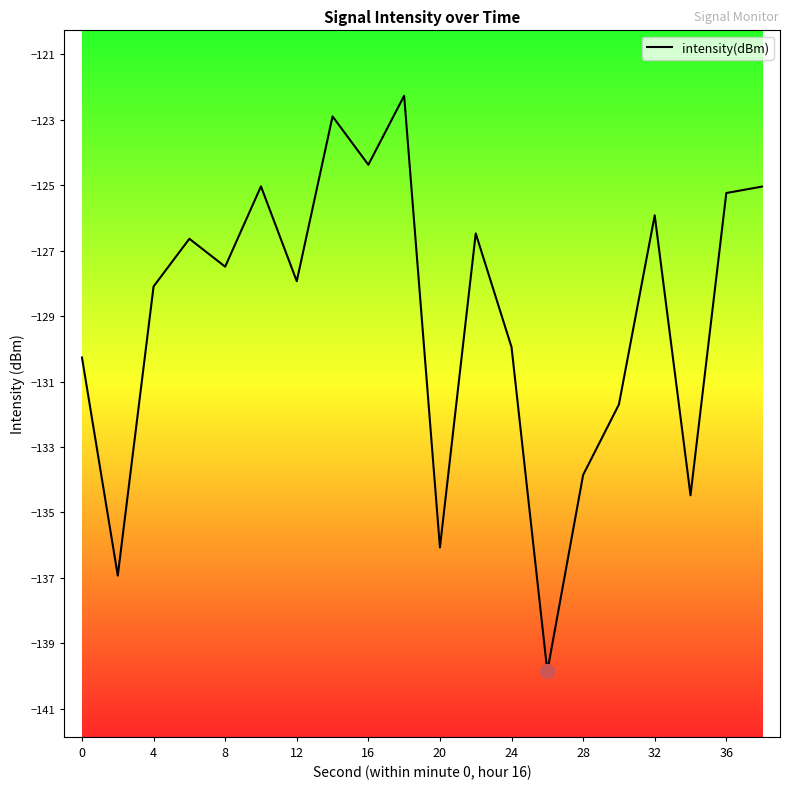

What is the maximum value shown in the chart?

-122.3